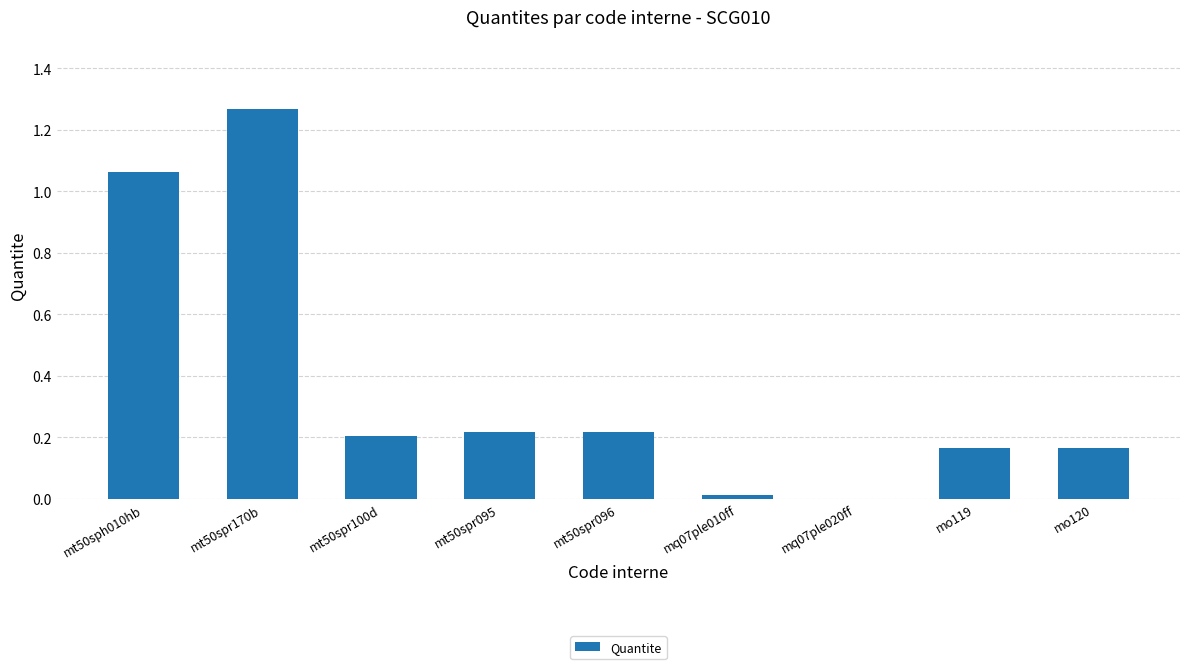

How many categories are shown in the chart?

9